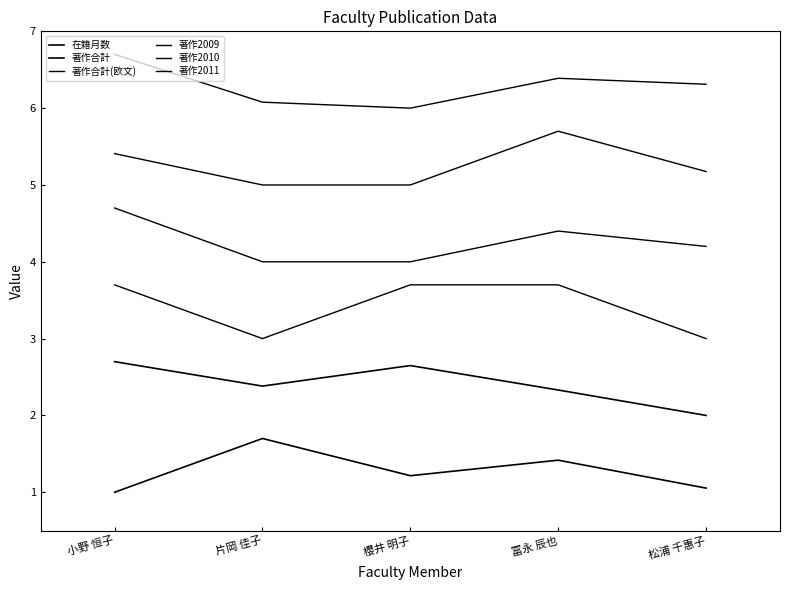

Where is 著作2010 nearest to the value 5?

片岡 佳子